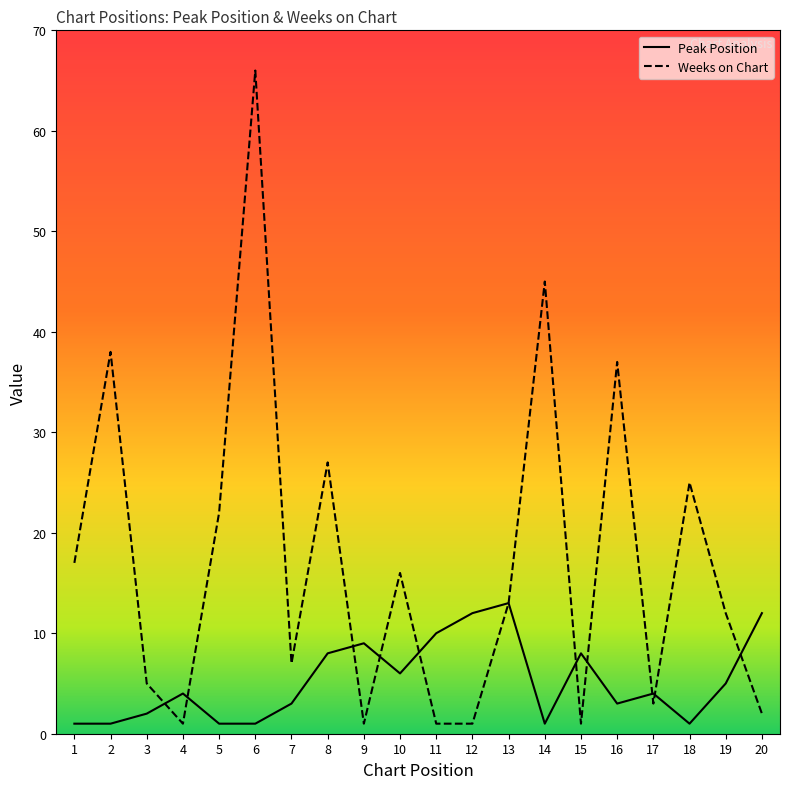

Count the number of categories in the chart.

20